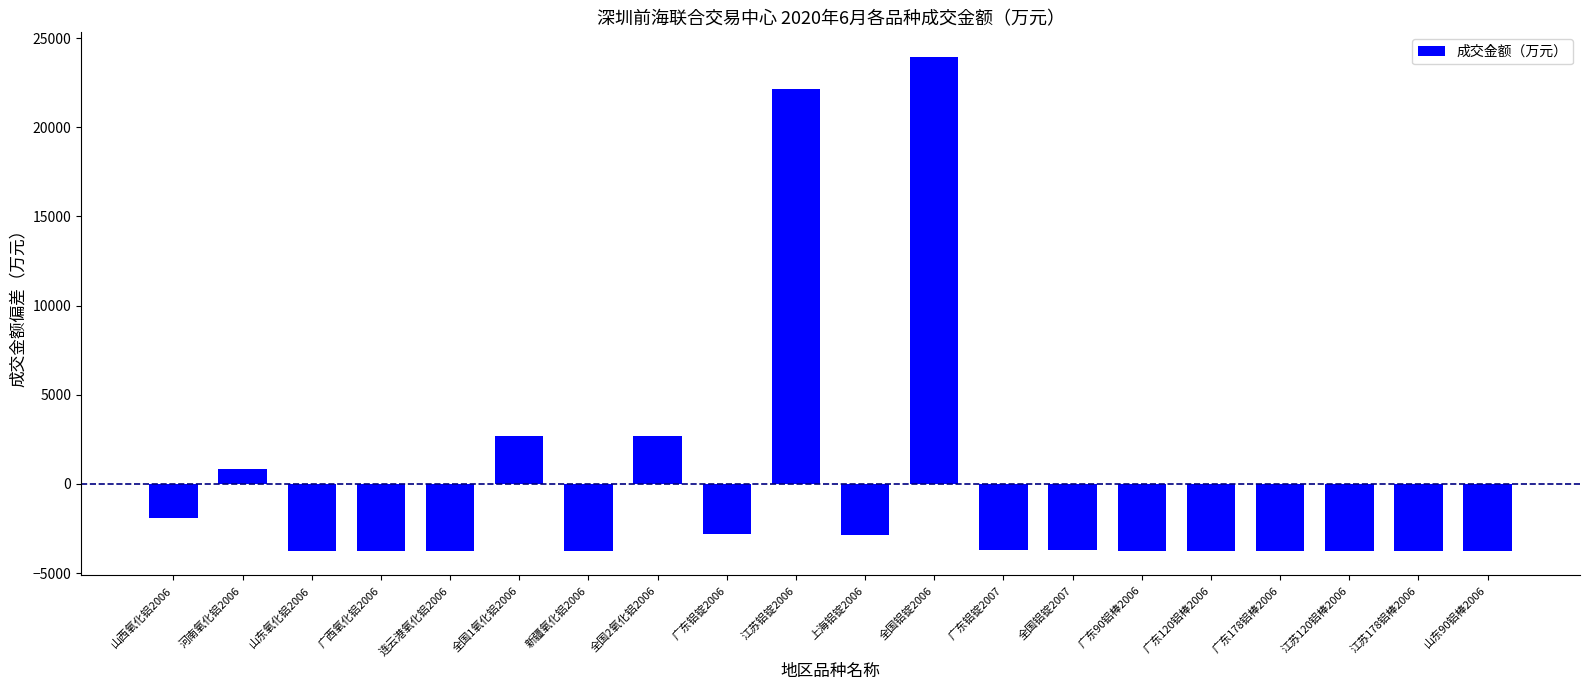

What is the difference between the maximum and minimum values?

27674.4